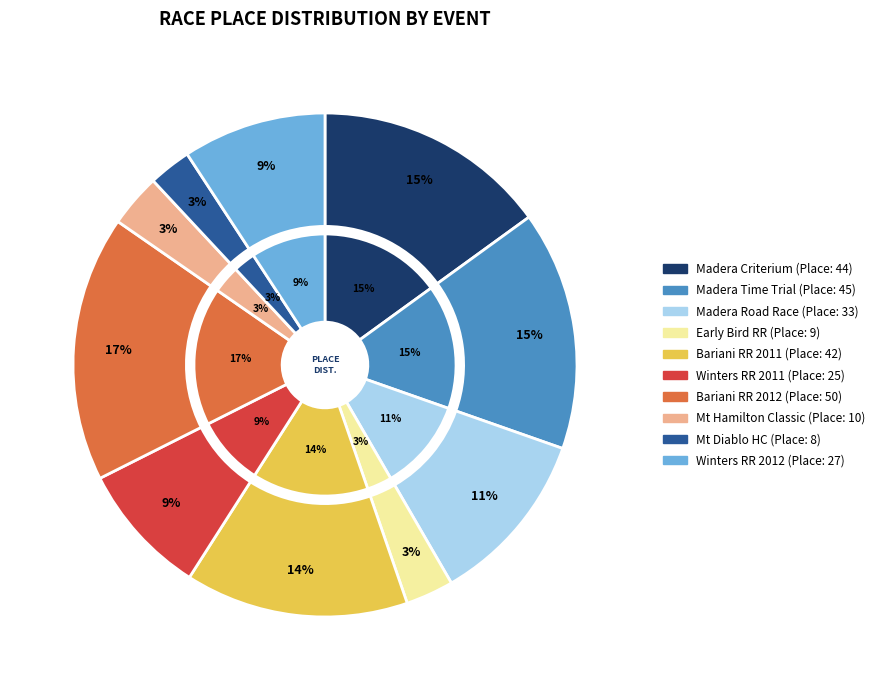

Do Mt Diablo Hill Climb and Early Bird Road Race together represent more than half of the pie?

No